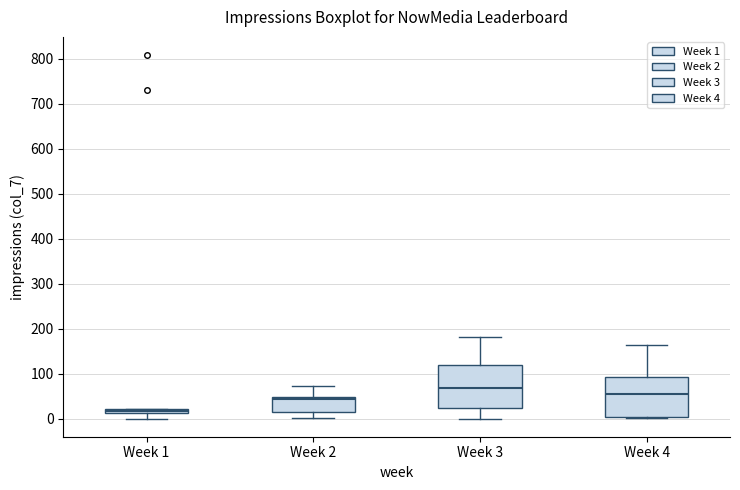

Where does the lower whisker of the box for Week 1 end on the y-axis? The values are not printed on the chart, so give them approximately, as read against the axis.

0